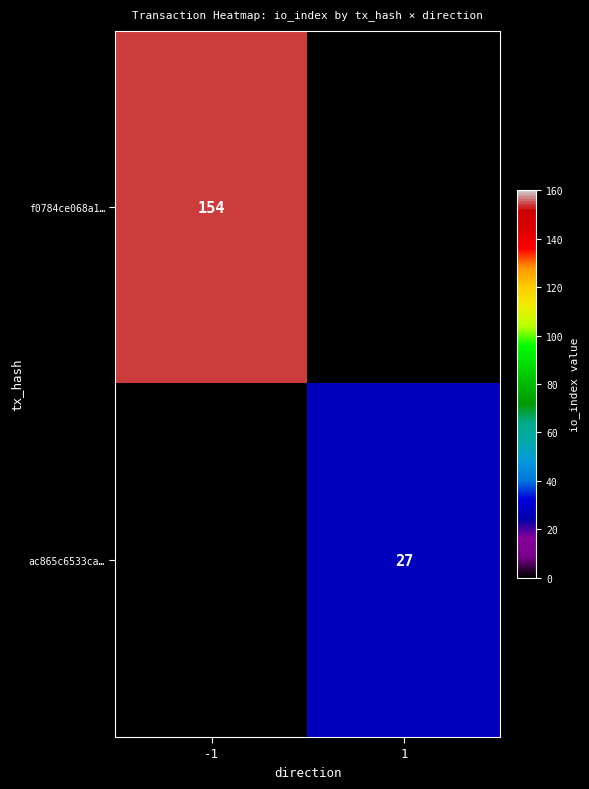

The value of f0784ce068a1… at -1 is 154. True or false?

True